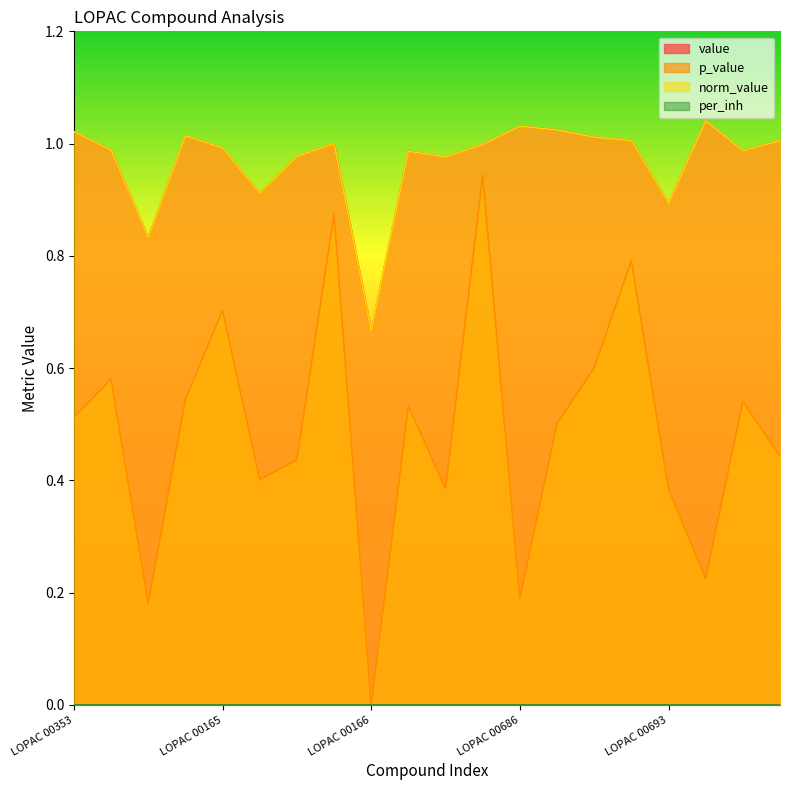

Which category has the highest value in the p_value series?

LOPAC 00687